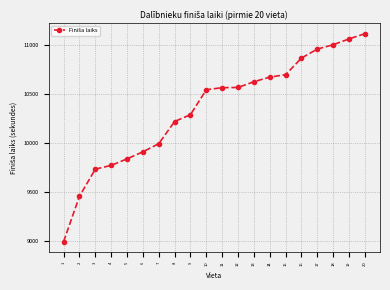

How many lines are shown in the chart?

1